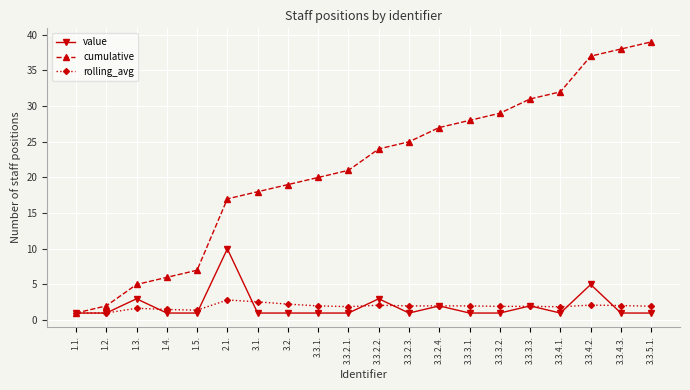

Which series has the largest range (max minus min)?

cumulative